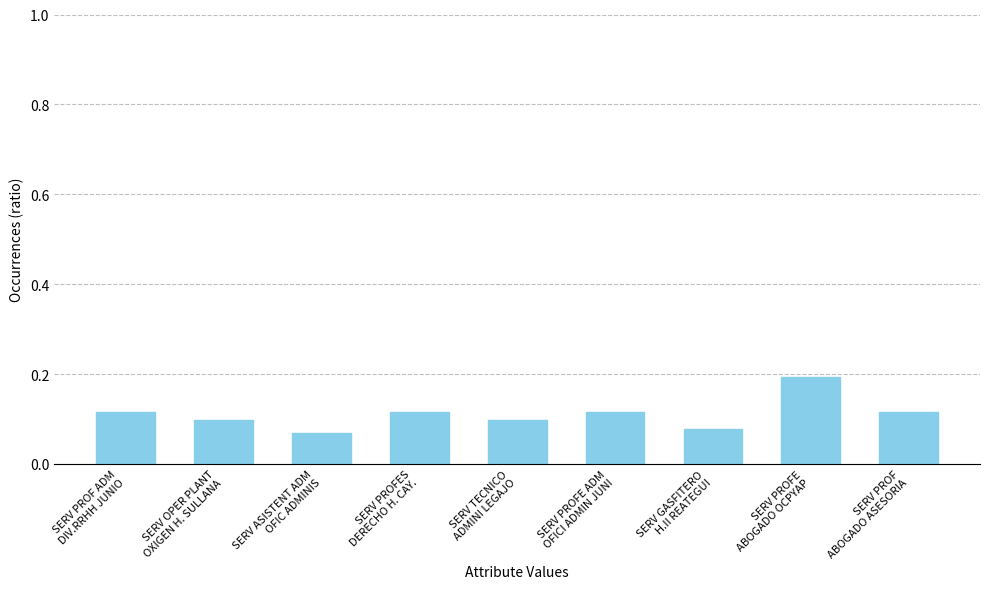

How many values are between 0 and 1?

9